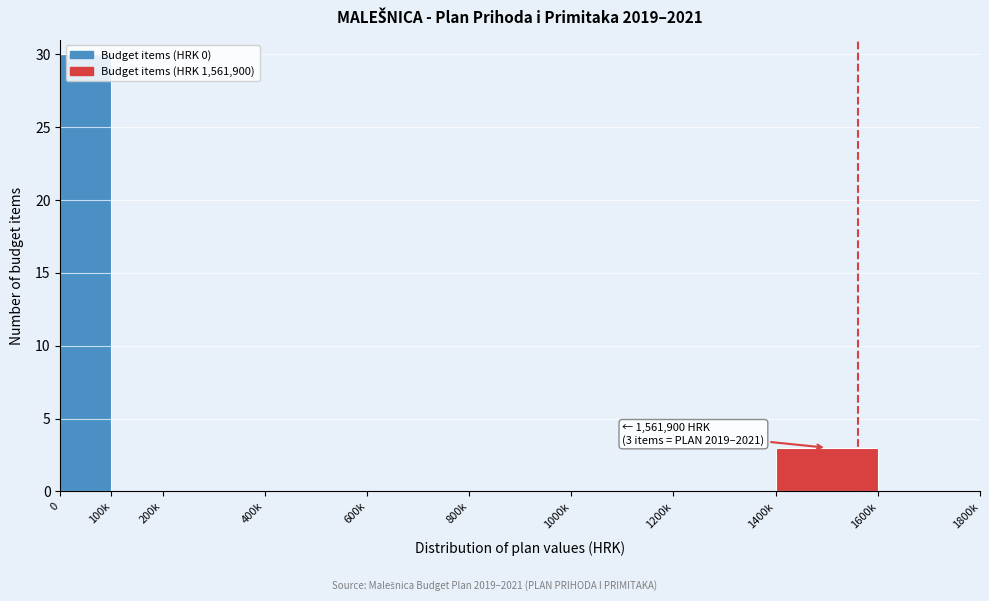

At which label is the value closest to 15?

1400k